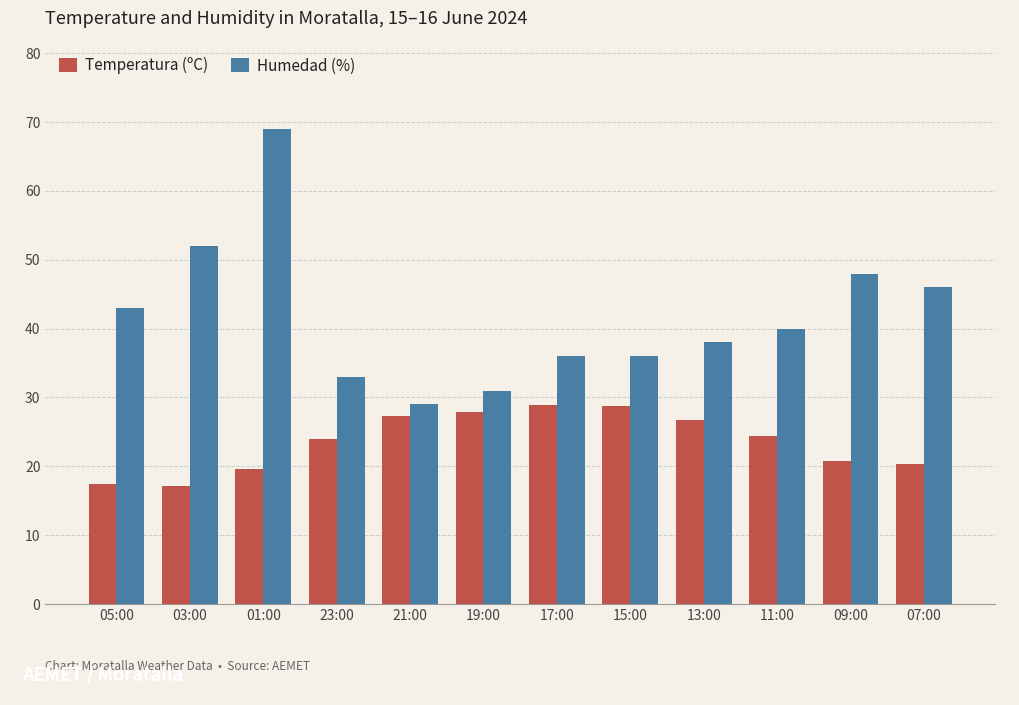

What is the average value of the Temperatura (ºC) series?

23.6